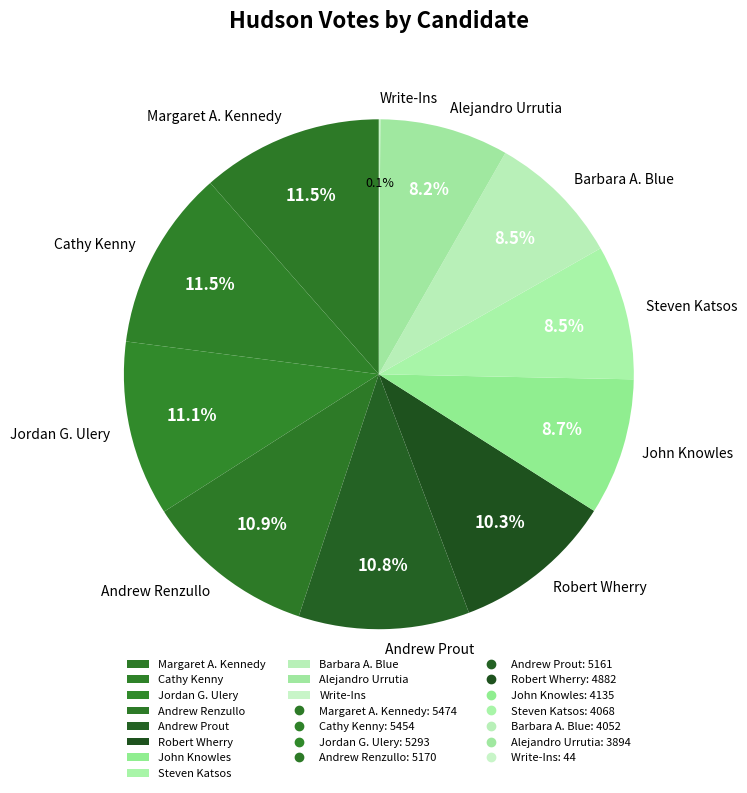

To the nearest percent, what percentage of the pie is Jordan G. Ulery?

11%